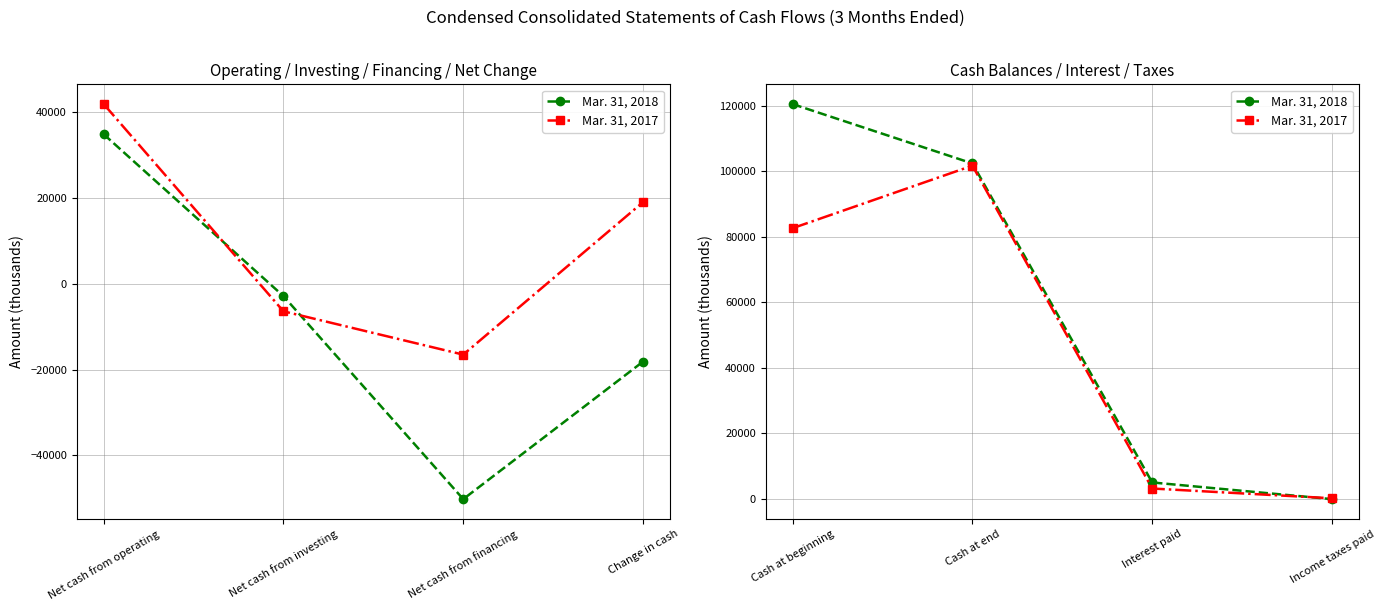

What are all the series names shown in the legend?

Mar. 31, 2018, Mar. 31, 2017